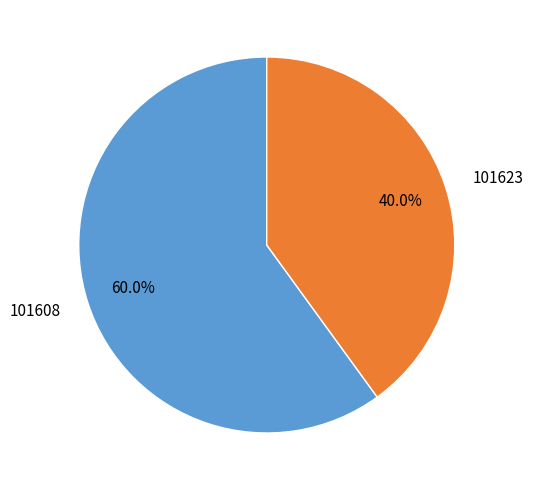

Which category has the smallest portion of the pie?

101623